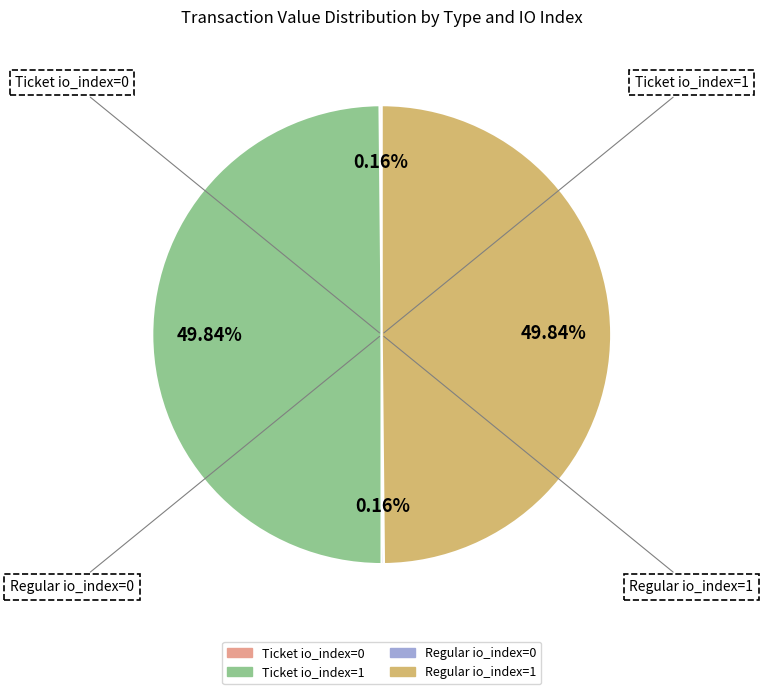

True or false: Regular io_index=1 accounts for 50% of the total.

True